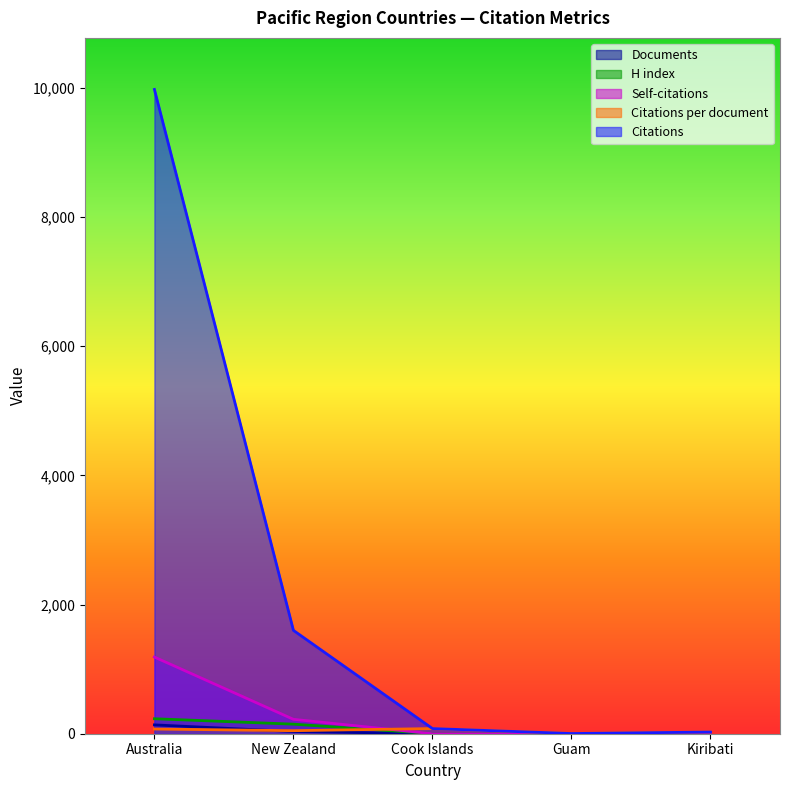

Between Australia and Kiribati, which series saw the biggest shift?

Citations